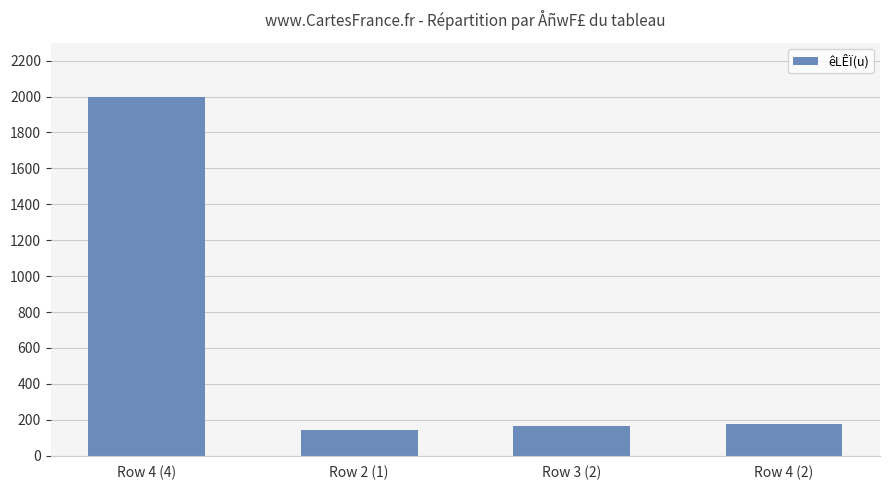

Reading right to left, list all the values displayed in this chart.

Row 4 (2)=175	Row 3 (2)=165	Row 2 (1)=145	Row 4 (4)=2000